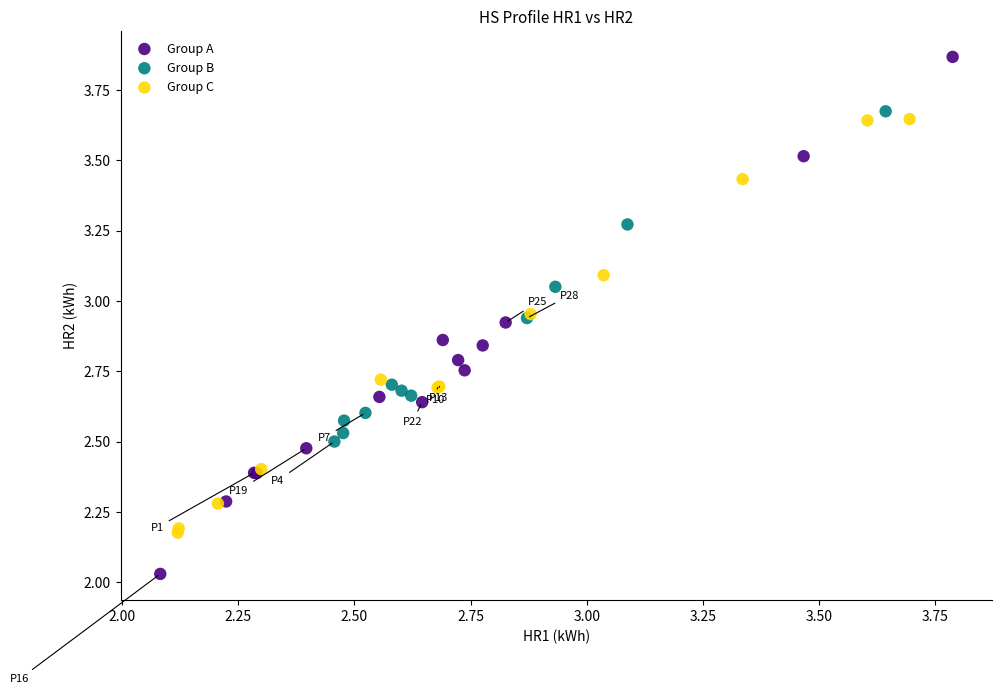

Which series contains the highest Y value?

Group A